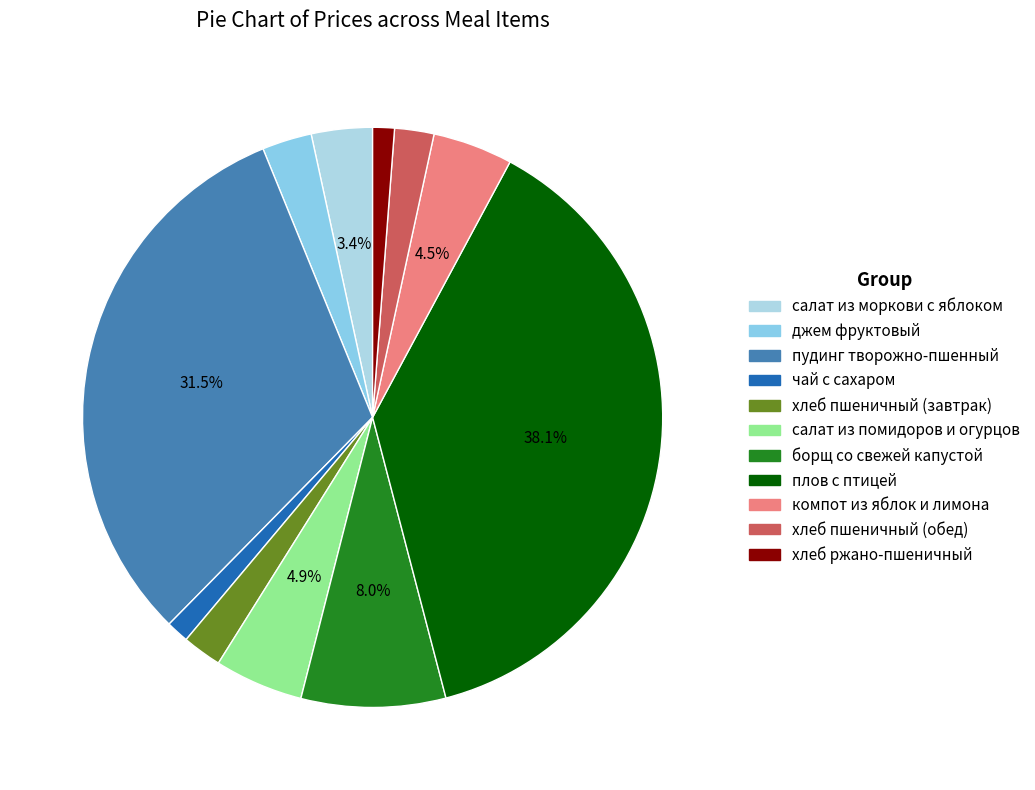

Is there any slice that represents more than half of the pie?

No